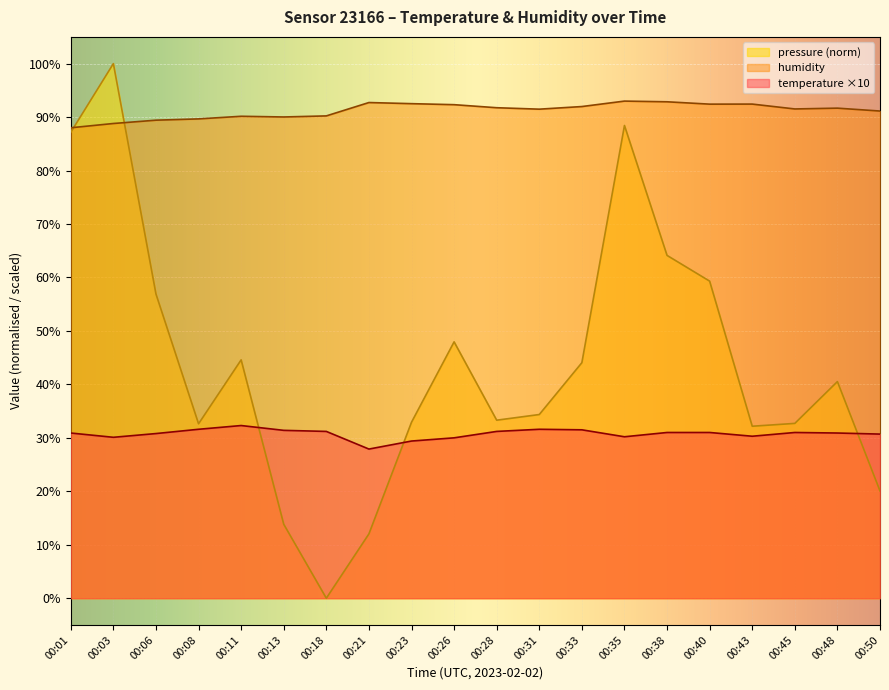

Reading right to left, list all the values displayed in this chart.

temperature: 30.7	30.9	31.0	30.3	31.0	31.0	30.2	31.5	31.6	31.2	30.0	29.4	27.9	31.2	31.4	32.3	31.6	30.8	30.1	30.9
humidity: 91.1	91.7	91.5	92.4	92.4	92.9	93.0	92.0	91.5	91.8	92.3	92.5	92.7	90.2	90.0	90.2	89.7	89.4	88.8	88.0
pressure: 20.1	40.5	32.7	32.2	59.3	64.1	88.4	44.1	34.4	33.3	48.0	32.9	12.0	0.0	13.8	44.6	32.6	56.9	100.0	87.2